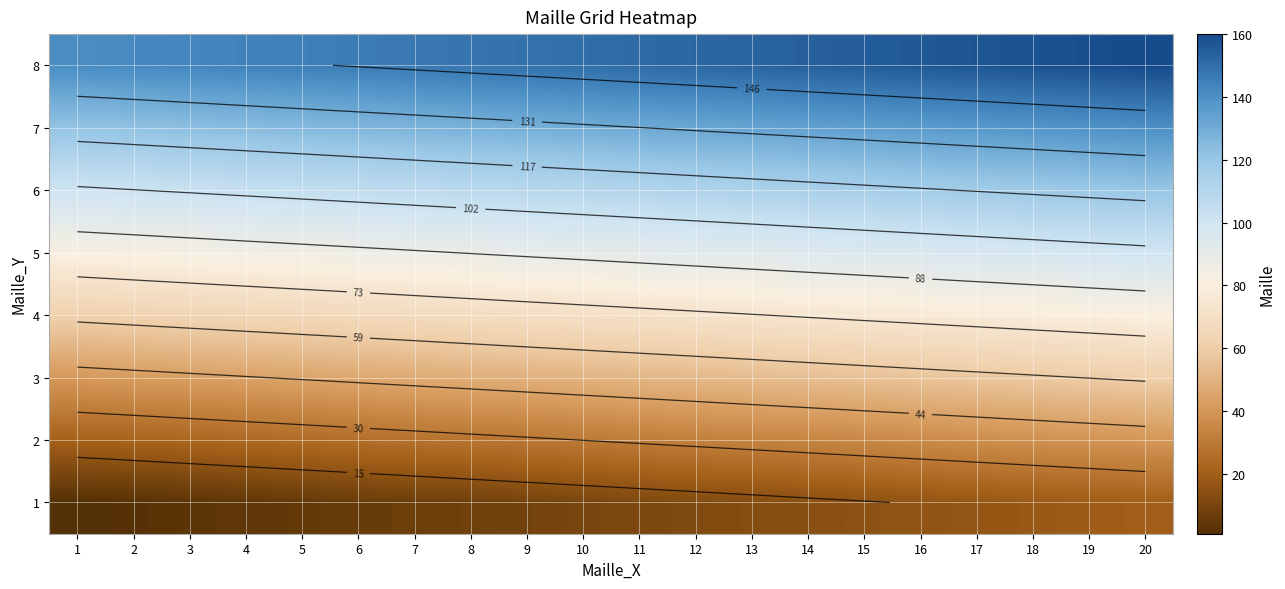

List the labels in order of 8 value, smallest first.

1, 2, 3, 4, 5, 6, 7, 8, 9, 10, 11, 12, 13, 14, 15, 16, 17, 18, 19, 20